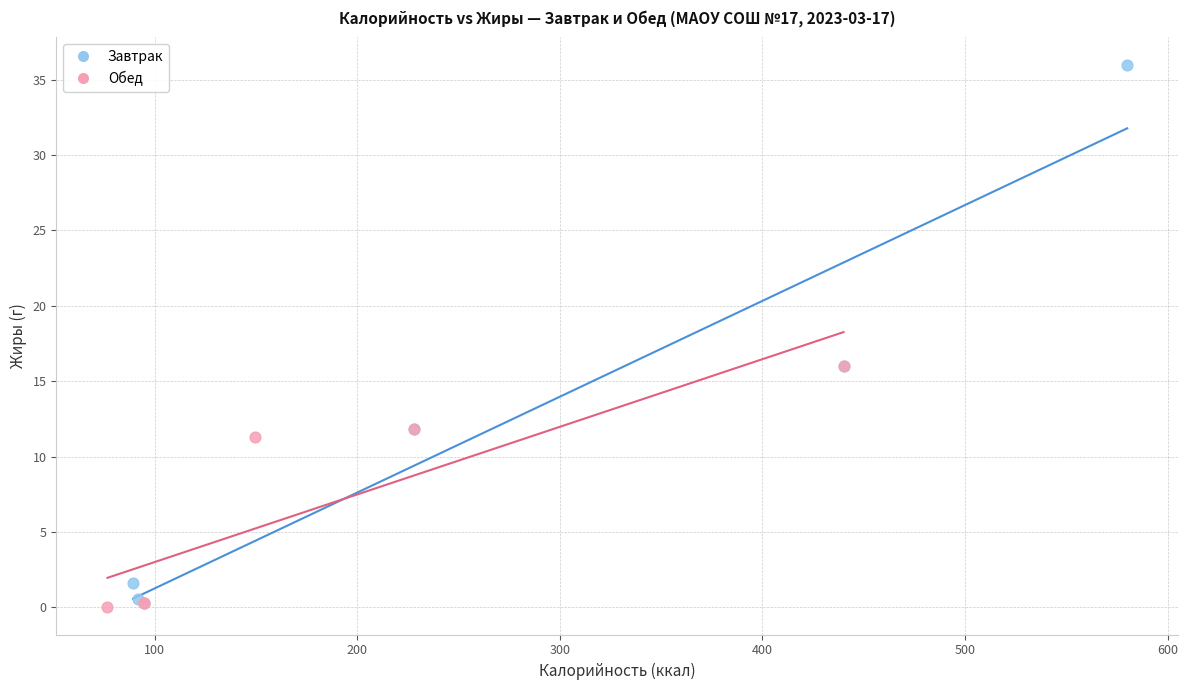

Which series contains the highest Y value?

Завтрак